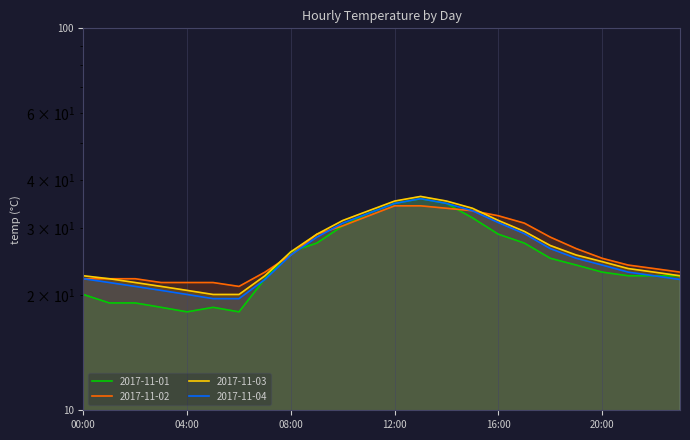

True or false: 2017-11-02 has more than 2 interior local peaks.

False